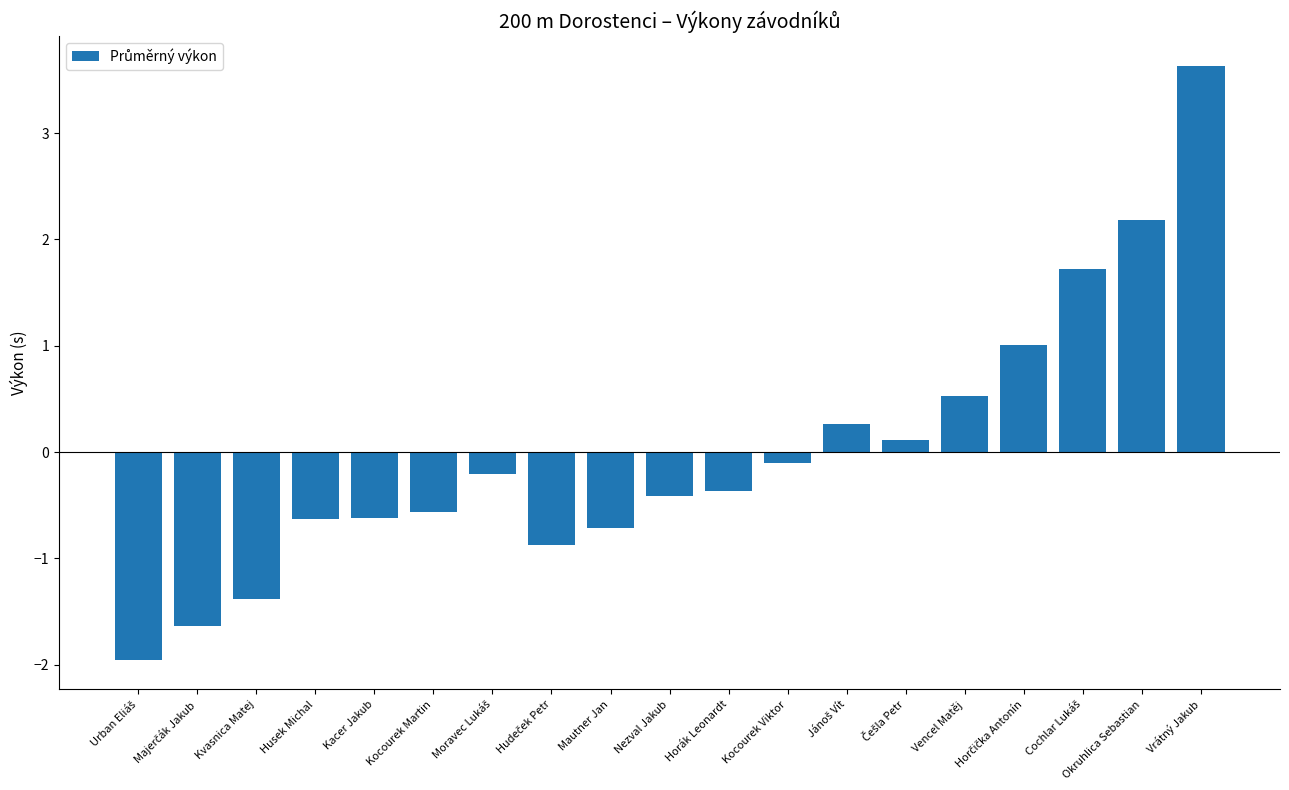

How many categories are shown in the chart?

19